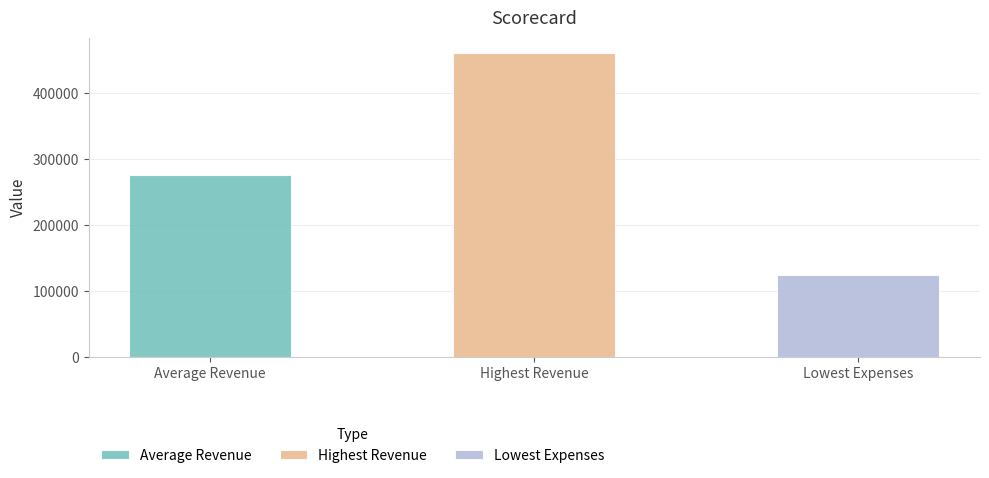

Reading left to right, extract all data points from this chart.

Average Revenue=276986.5	Highest Revenue=461214.0	Lowest Expenses=125319.0